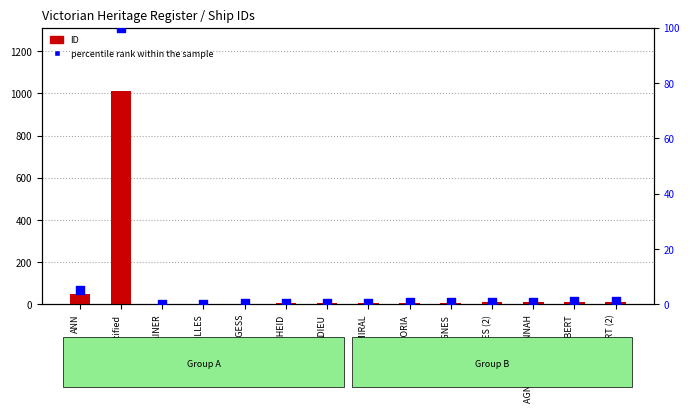

Which series has the largest total across all categories?

ID